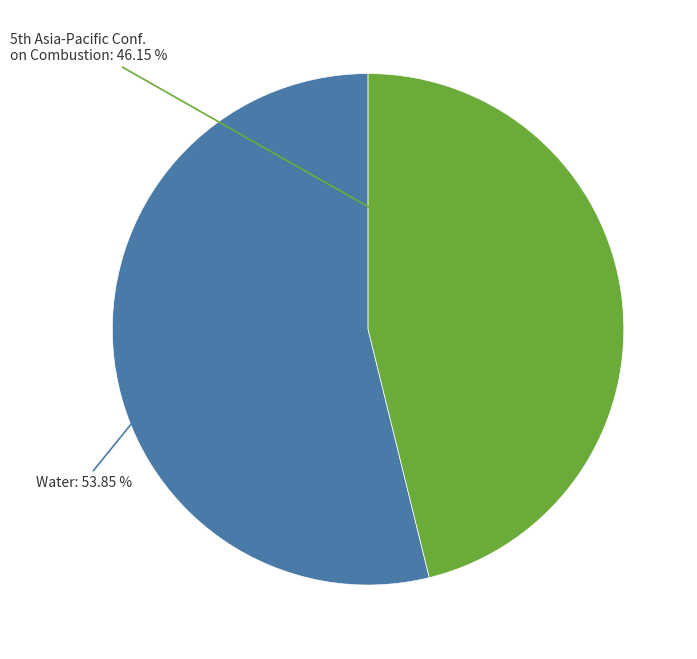

Does any single category account for the majority?

Yes